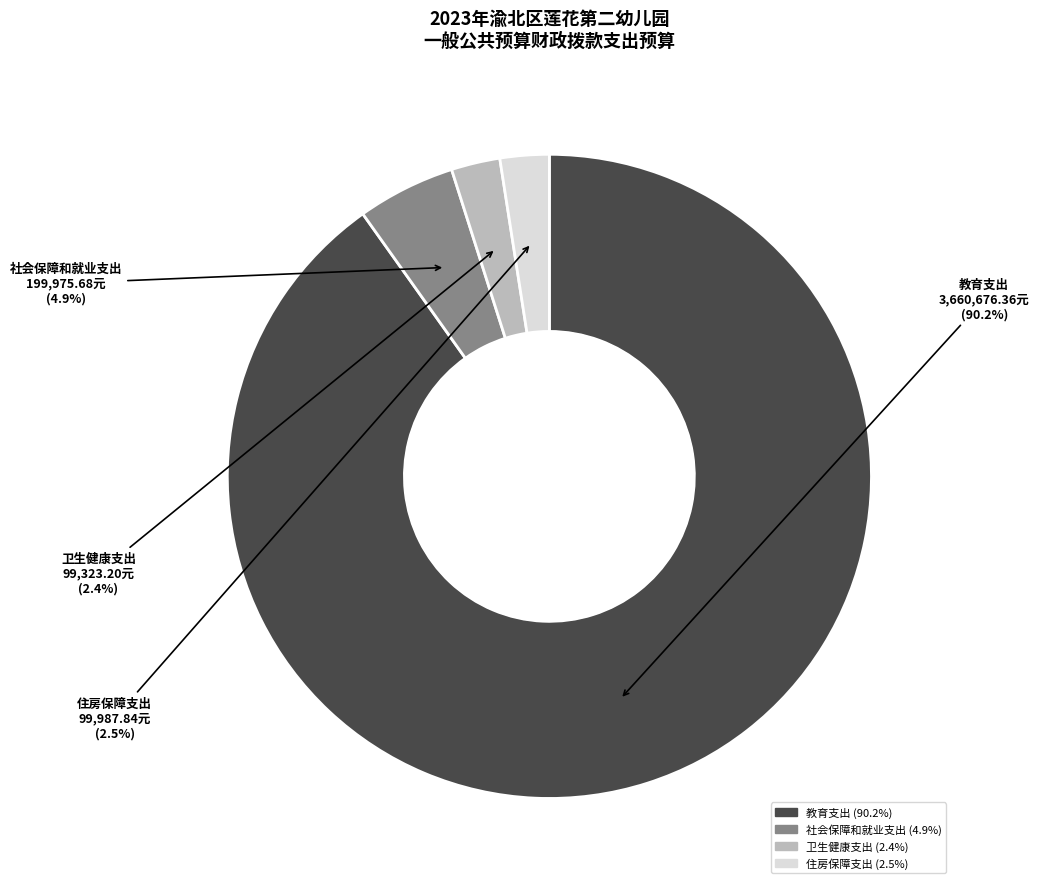

To the nearest percent, what is the difference between the largest and smallest slice percentages?

88%